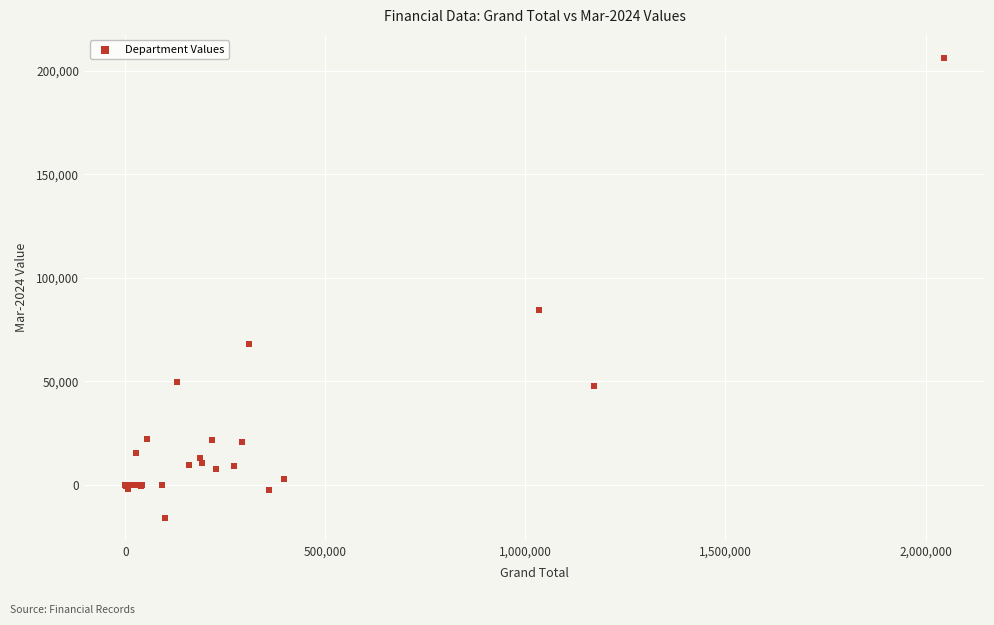

What Y value in the scatter plot is closest to 95087?

84571.4